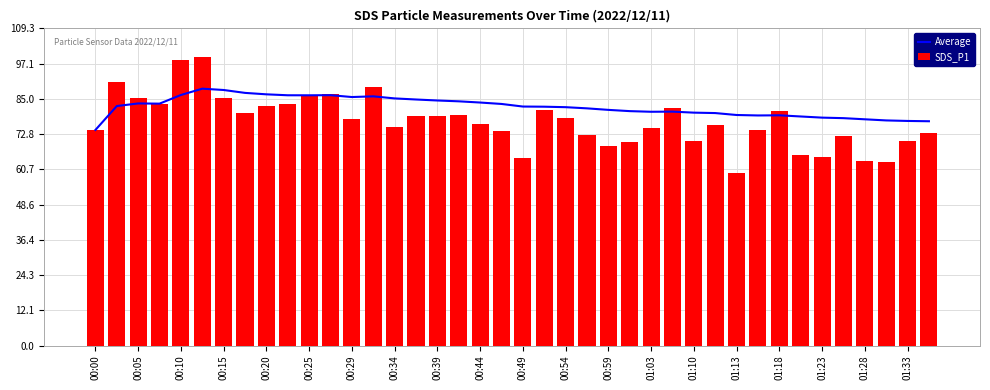

What is the difference between the SDS_P1 values at 01:33 and 00:10?

27.7